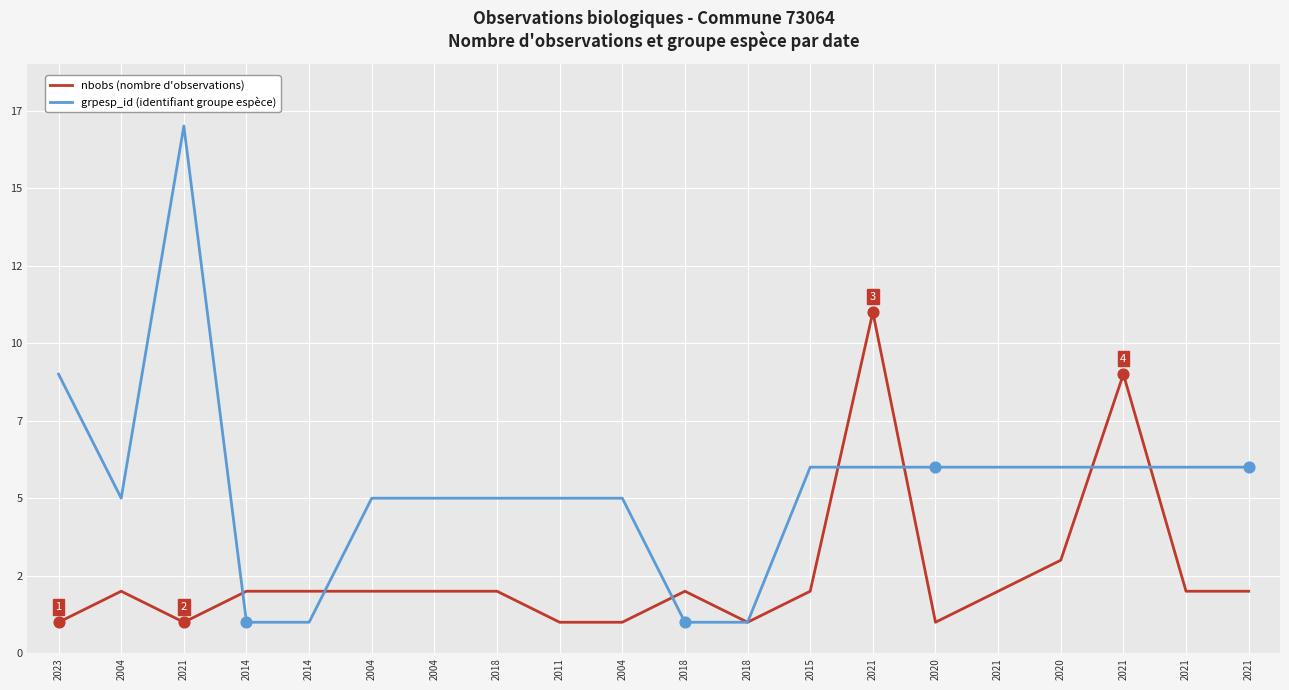

Is this an area chart (filled region under the line)?

No